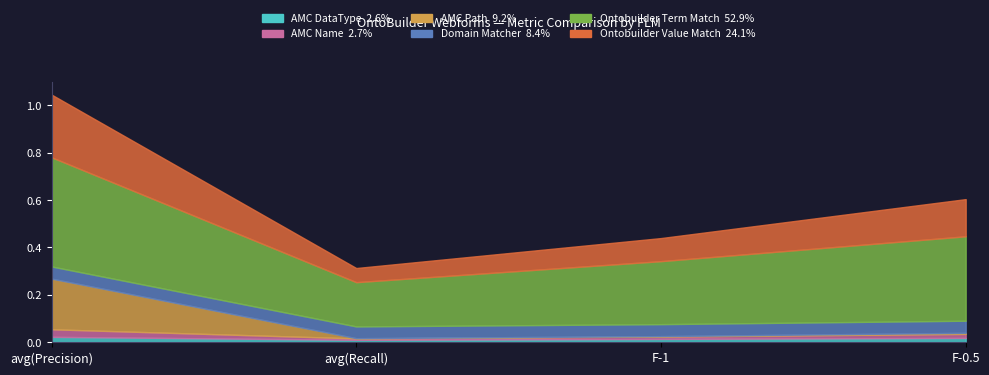

Between which two adjacent categories do AMC Path and AMC Name first intersect?

avg(Precision) and avg(Recall)